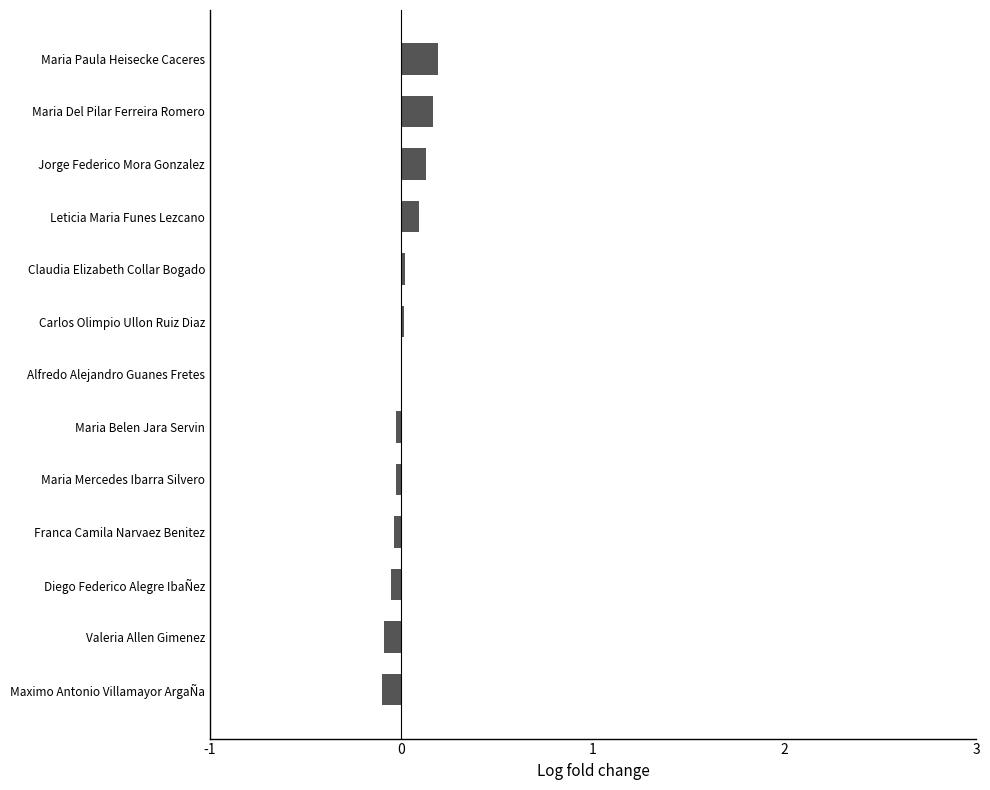

What is the sum of all values?

0.3